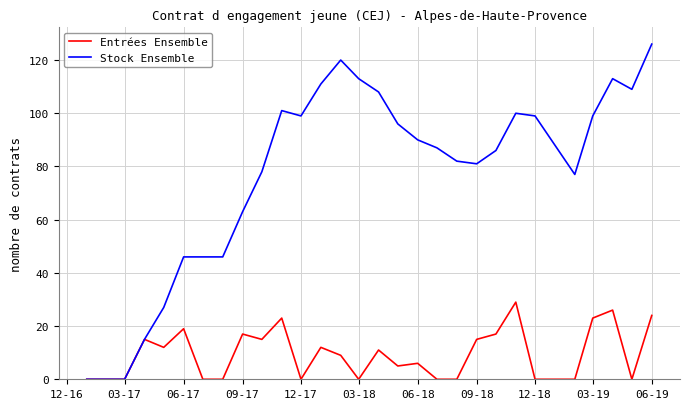

Which series has the largest range (max minus min)?

Stock Ensemble